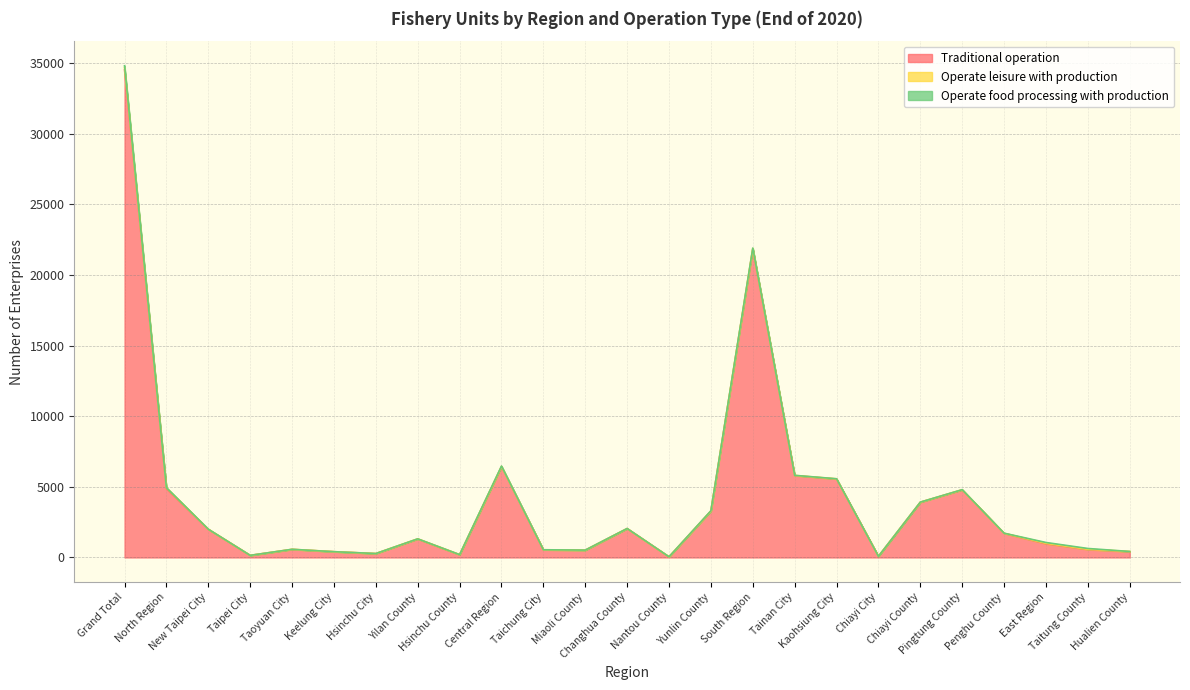

At which label does Operate food processing with production reach its peak?

Grand Total